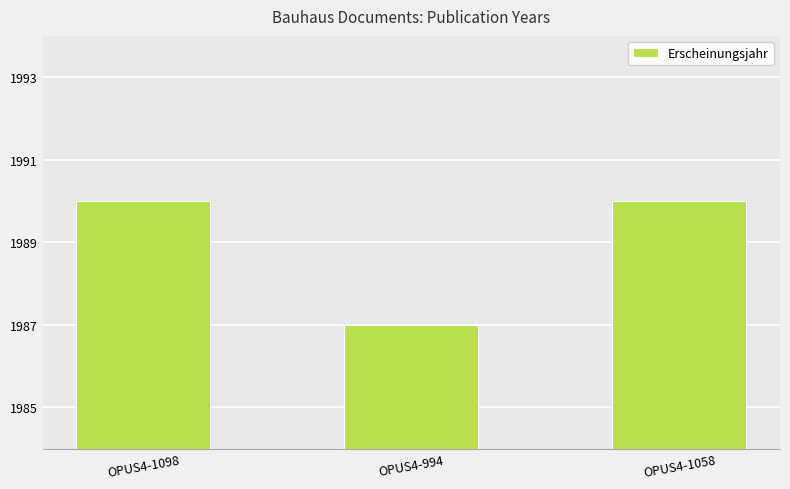

How many bars are there in total?

3